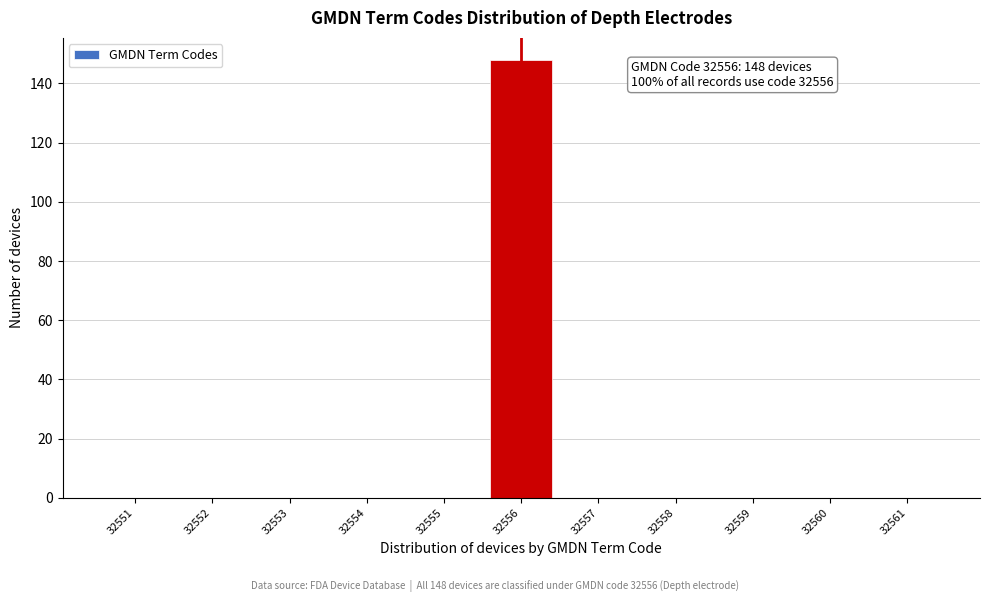

Which range on the x-axis has the tallest bar?

32555.5 to 32556.5